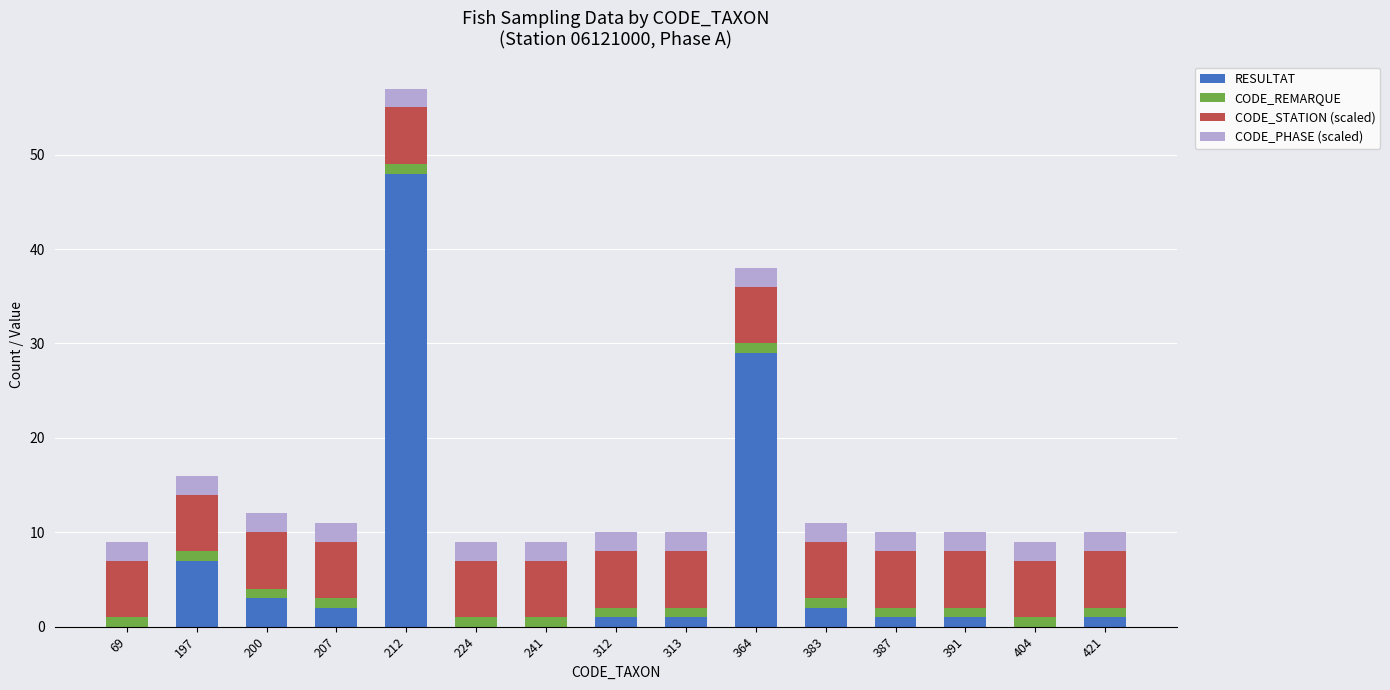

At which label is RESULTAT closest to 24?

364